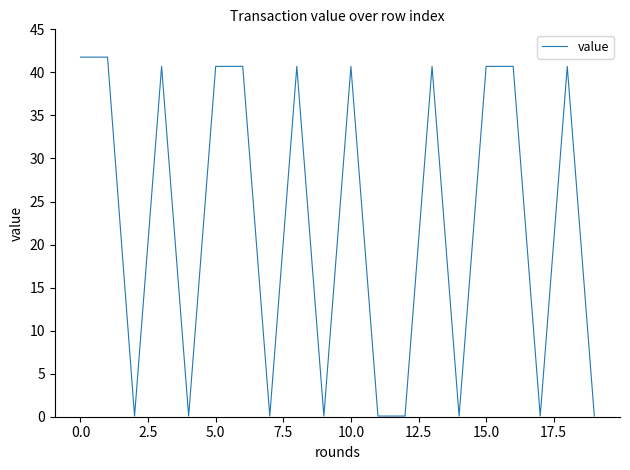

What is the difference between the maximum and second lowest values?

41.7